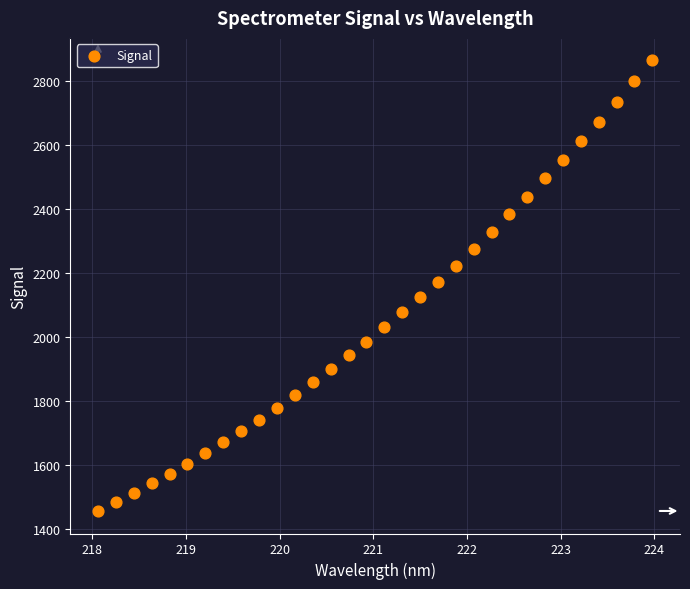

What is the range of Y values (max minus min)?

1407.6